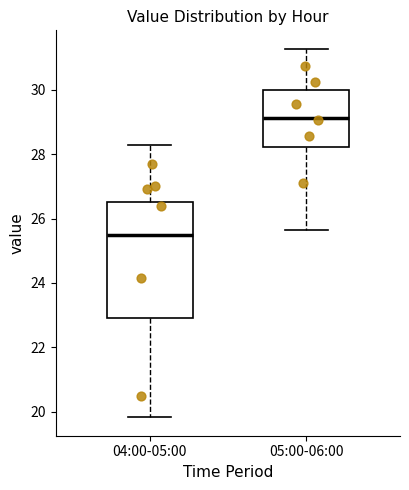

Which box is the tallest, from its lower edge to its upper edge?

04:00-05:00